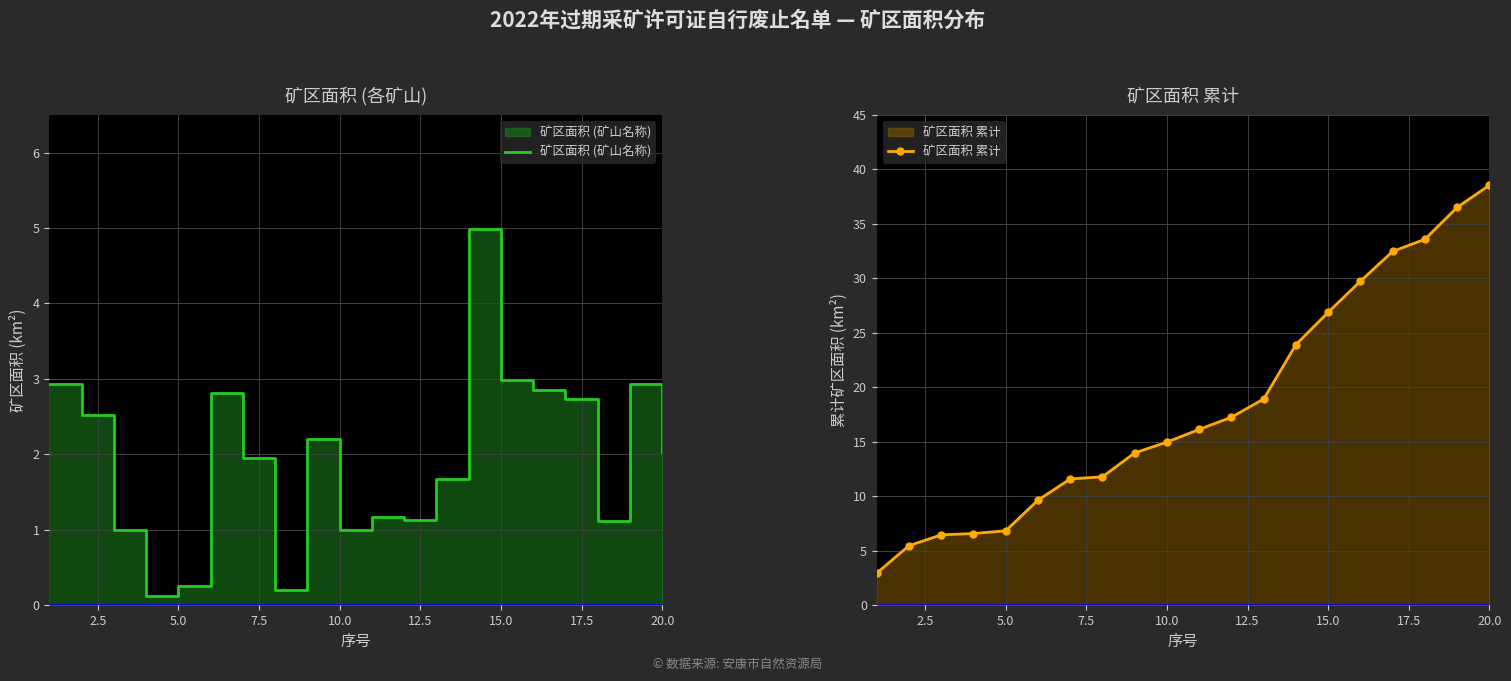

What is the lowest value of the 矿区面积 累计 series?

2.9